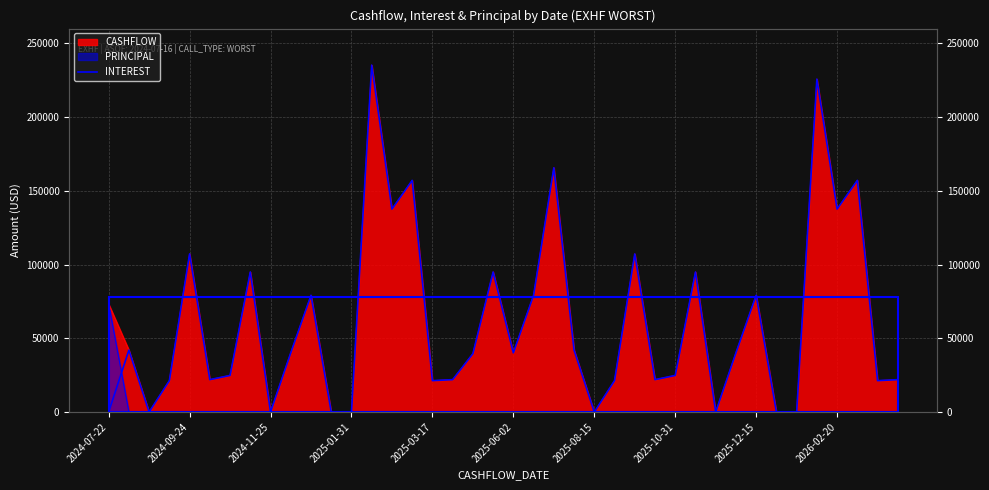

List the labels in order of value, largest first.

13, 35, 22, 15, 37, 14, 36, 2025-03-17, 26, 2025-10-31, 19, 29, 10, 21, 32, 2024-09-24, 23, 2026-02-20, 20, 31, 18, 2025-08-15, 28, 2025-06-02, 17, 27, 39, 2025-01-31, 16, 25, 38, 2024-07-22, 2024-11-25, 2025-12-15, 11, 12, 24, 30, 33, 34